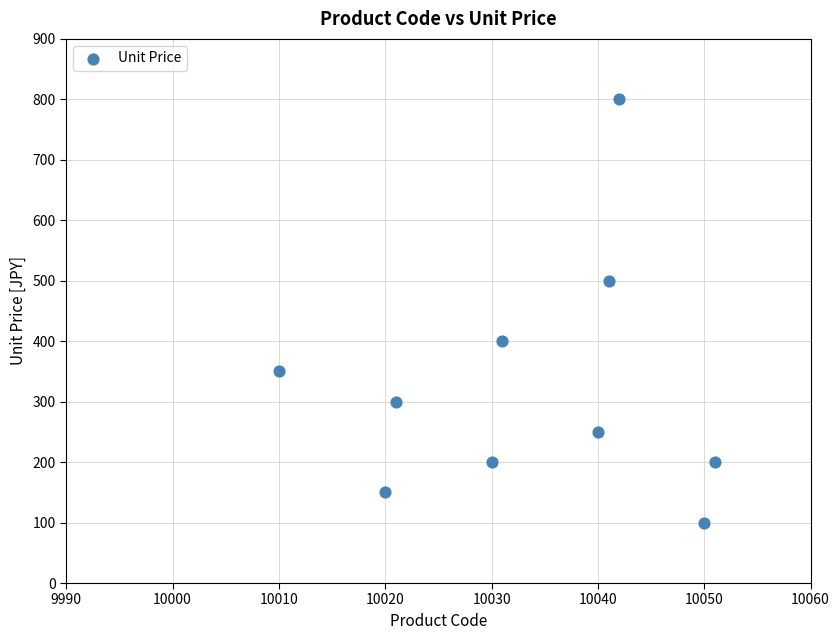

What is the range of Y values (max minus min)?

700